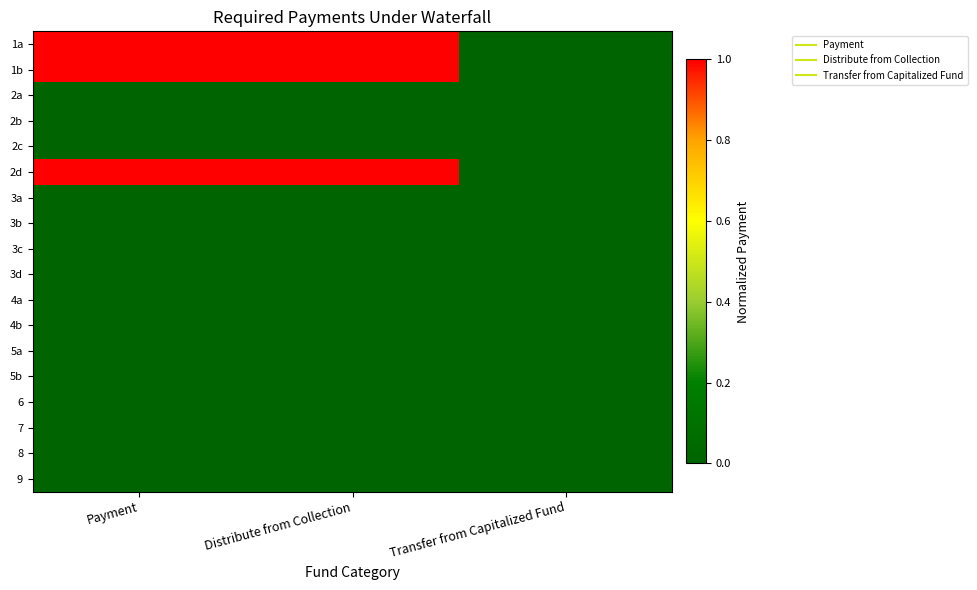

Reading left to right, extract all data points from this chart.

1a: Payment=1	Distribute from Collection=1	Transfer from Capitalized Fund=0
1b: Payment=1	Distribute from Collection=1	Transfer from Capitalized Fund=0
2a: Payment=0	Distribute from Collection=0	Transfer from Capitalized Fund=0
2b: Payment=0	Distribute from Collection=0	Transfer from Capitalized Fund=0
2c: Payment=0	Distribute from Collection=0	Transfer from Capitalized Fund=0
2d: Payment=1	Distribute from Collection=1	Transfer from Capitalized Fund=0
3a: Payment=0	Distribute from Collection=0	Transfer from Capitalized Fund=0
3b: Payment=0	Distribute from Collection=0	Transfer from Capitalized Fund=0
3c: Payment=0	Distribute from Collection=0	Transfer from Capitalized Fund=0
3d: Payment=0	Distribute from Collection=0	Transfer from Capitalized Fund=0
4a: Payment=0	Distribute from Collection=0	Transfer from Capitalized Fund=0
4b: Payment=0	Distribute from Collection=0	Transfer from Capitalized Fund=0
5a: Payment=0	Distribute from Collection=0	Transfer from Capitalized Fund=0
5b: Payment=0	Distribute from Collection=0	Transfer from Capitalized Fund=0
6: Payment=0	Distribute from Collection=0	Transfer from Capitalized Fund=0
7: Payment=0	Distribute from Collection=0	Transfer from Capitalized Fund=0
8: Payment=0	Distribute from Collection=0	Transfer from Capitalized Fund=0
9: Payment=0	Distribute from Collection=0	Transfer from Capitalized Fund=0